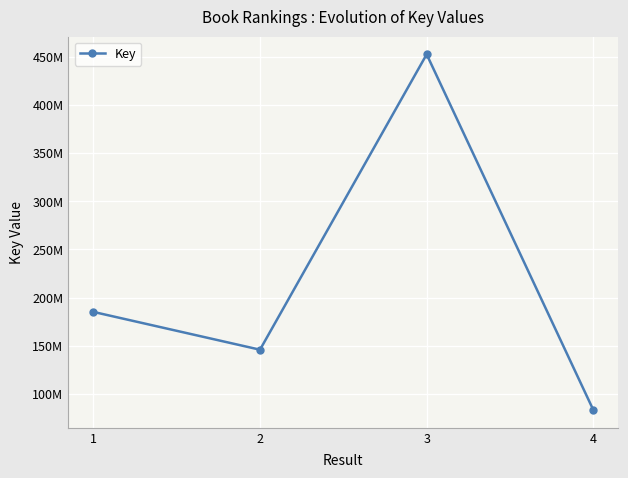

What is the difference between the maximum and minimum values?

368841328